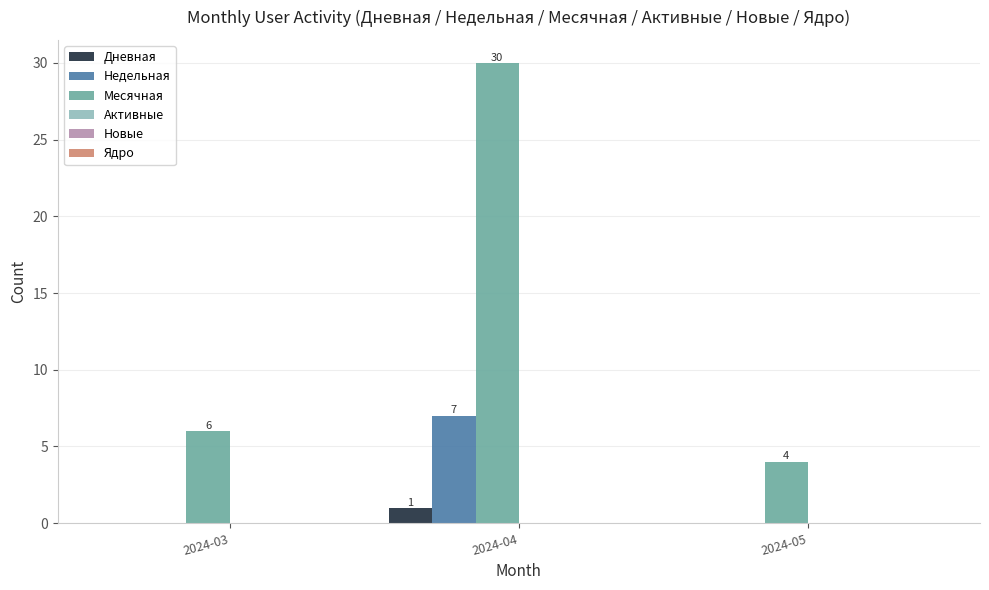

What is the greatest value displayed?

30